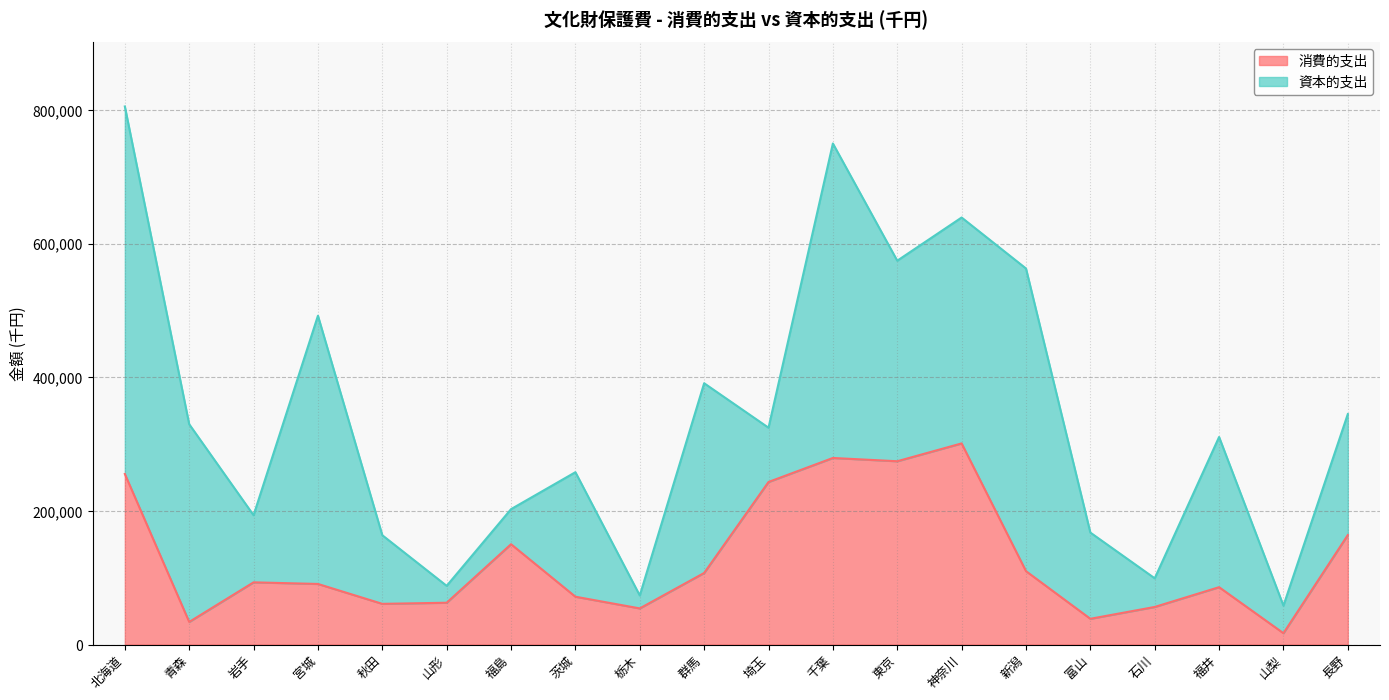

The chart shows a value of 71616 at 茨城. True or false?

True